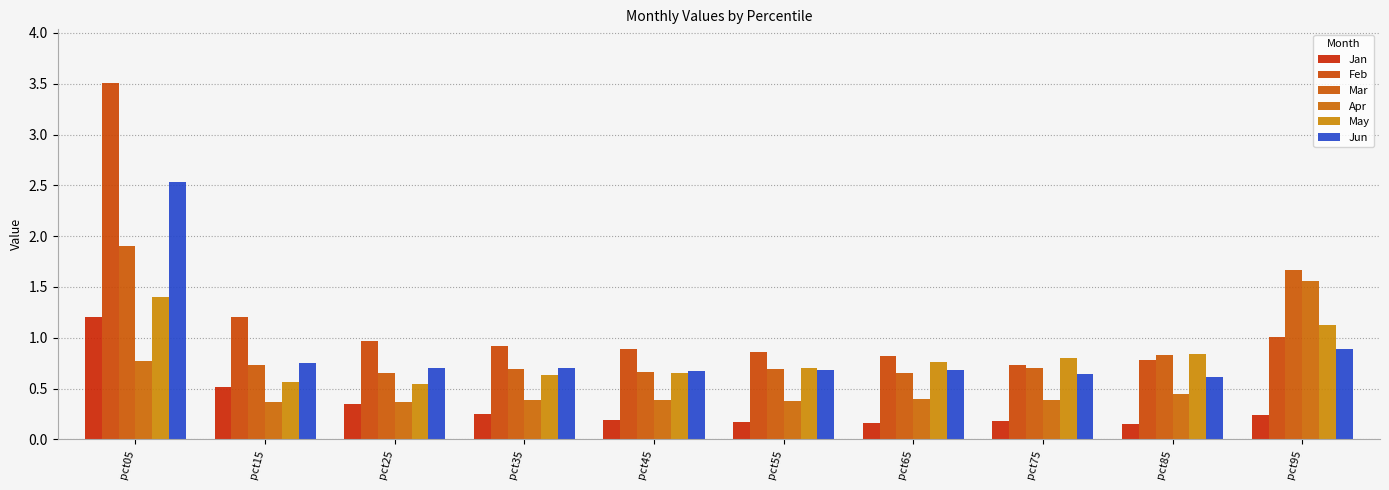

At how many categories does at least one series exceed 1?

3